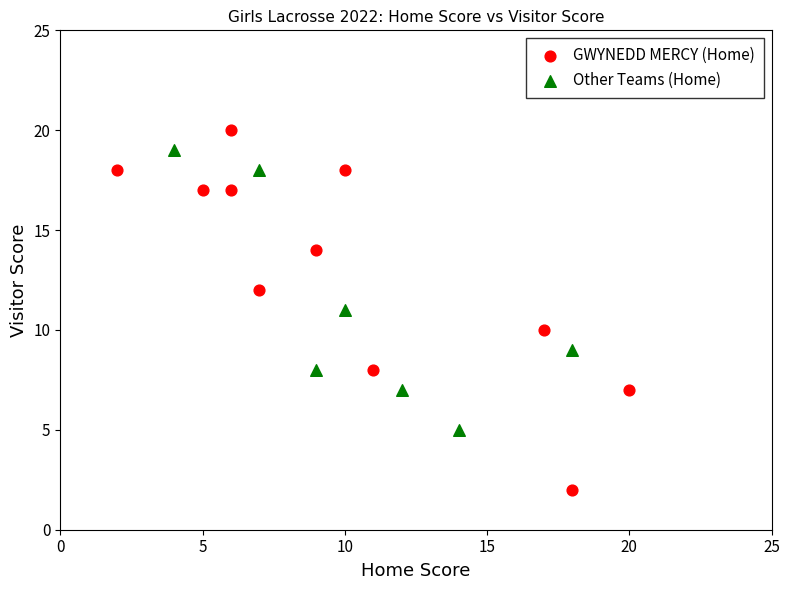

Which series contains the highest Y value?

GWYNEDD MERCY (Home)